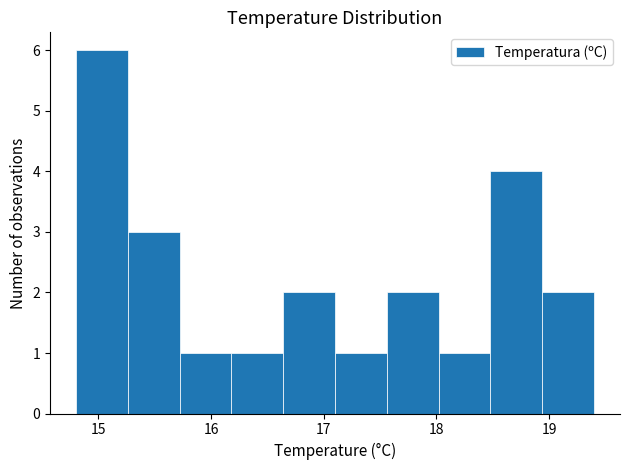

What is the height of the bar covering 17.10 to 17.56 on the x-axis? Neither the bar edges nor the heights are printed on the chart, so give them approximately, as read against the axes.

1